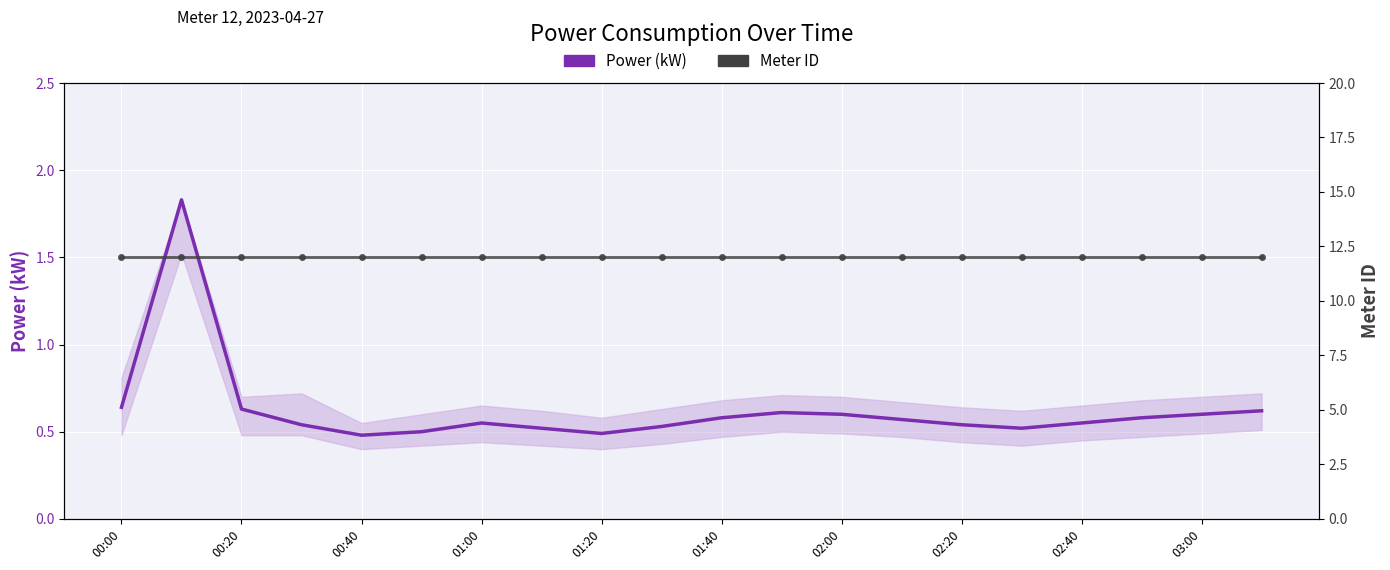

Is it true that Meter ID equals 12.0 at 00:20?

True